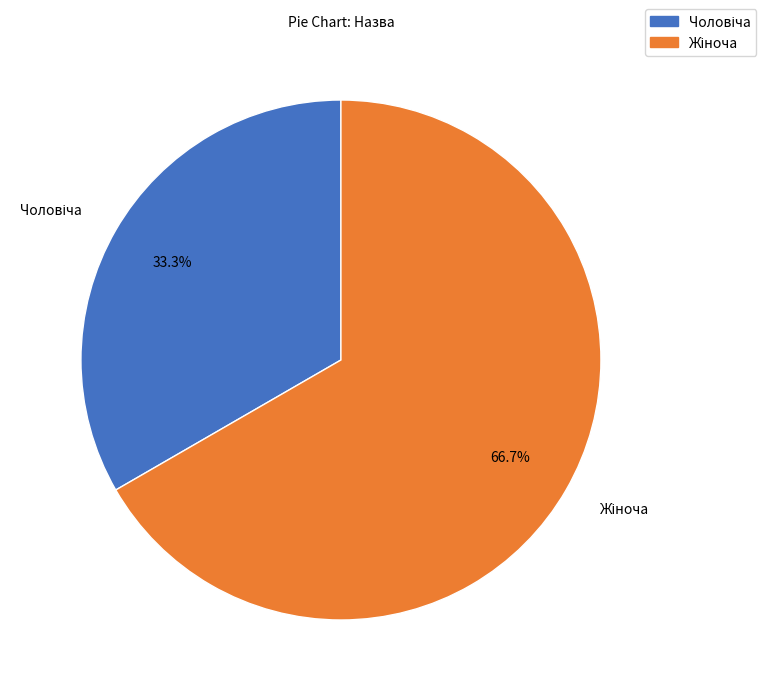

Is there any slice that represents more than half of the pie?

Yes